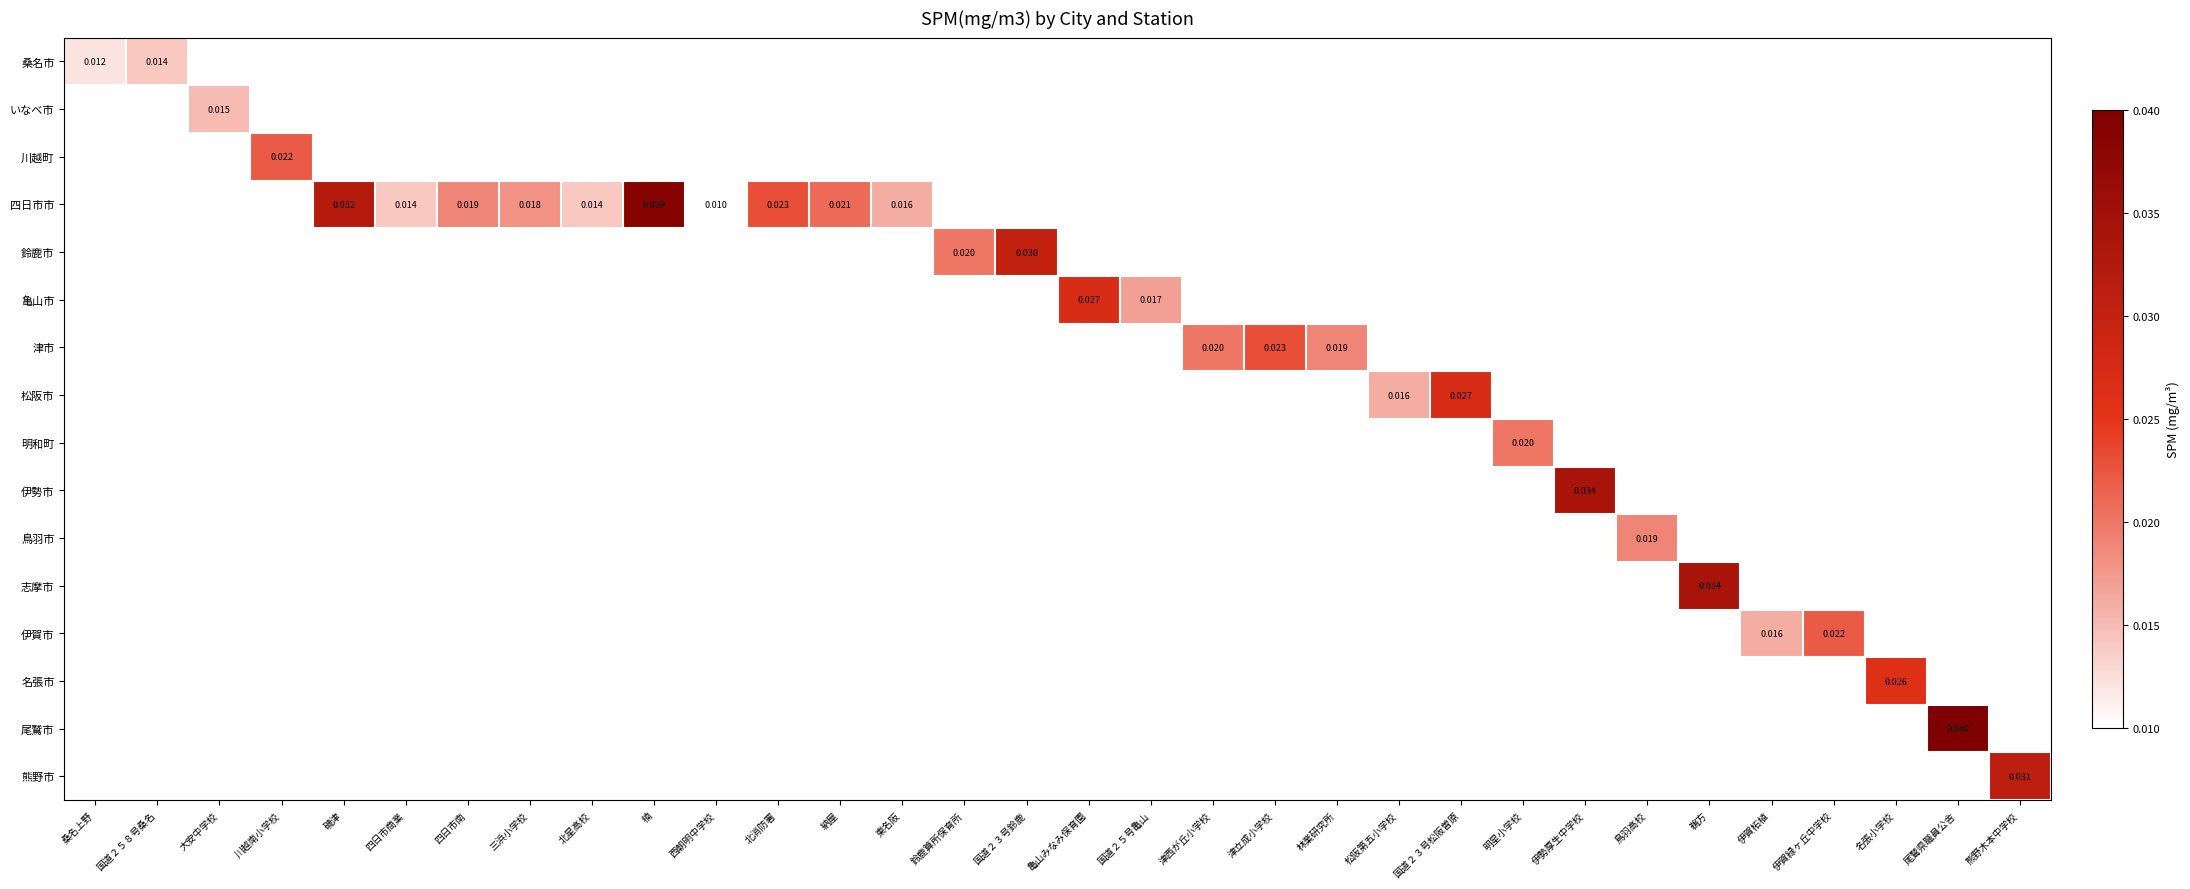

Is the value of 四日市市 at 川越南小学校 greater than the value of 明和町 at 伊賀緑ヶ丘中学校?

No